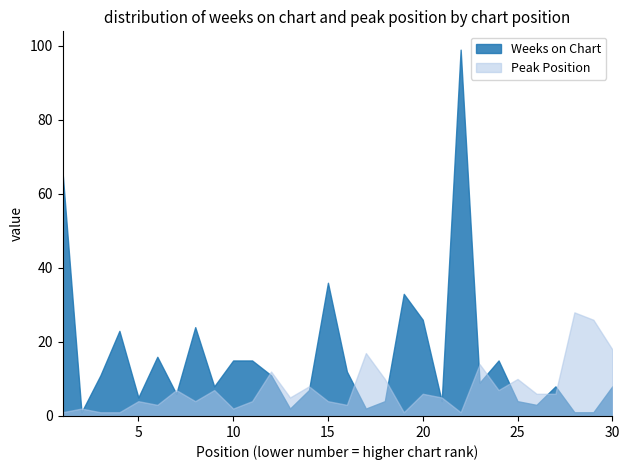

The Weeks on Chart series shows 16 at 6. True or false?

True